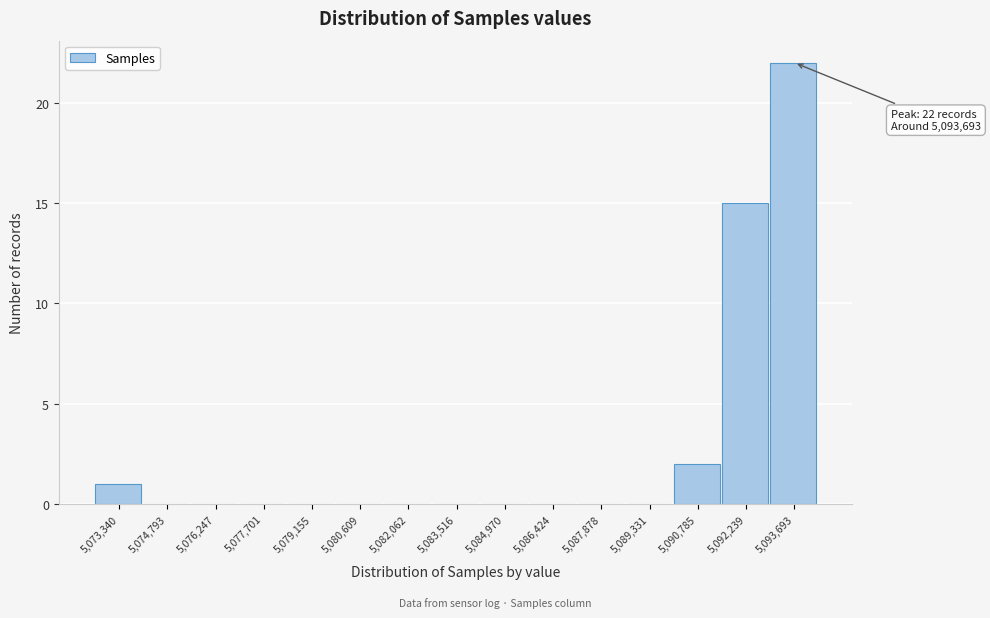

Reading left to right, transcribe all the data shown in this chart.

5,073,340=1	5,074,793=0	5,076,247=0	5,077,701=0	5,079,155=0	5,080,609=0	5,082,062=0	5,083,516=0	5,084,970=0	5,086,424=0	5,087,878=0	5,089,331=0	5,090,785=2	5,092,239=15	5,093,693=22